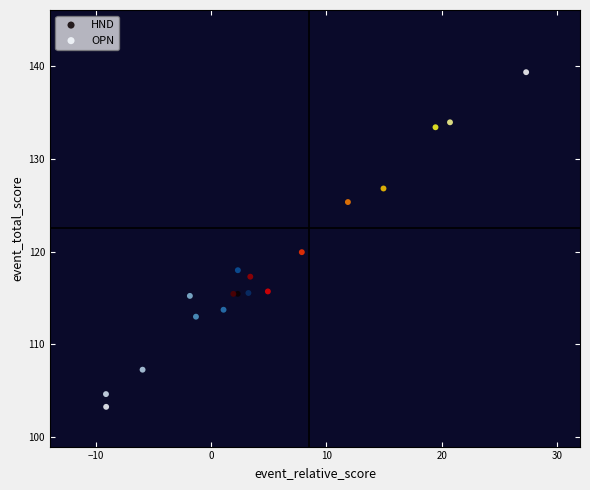

Which series contains the highest Y value?

HND